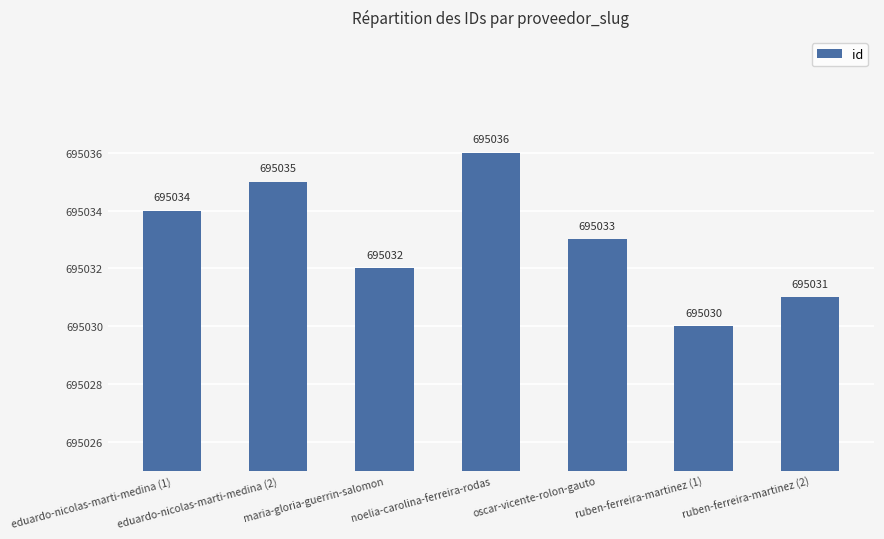

What position from the right is oscar-vicente-rolon-gauto?

3